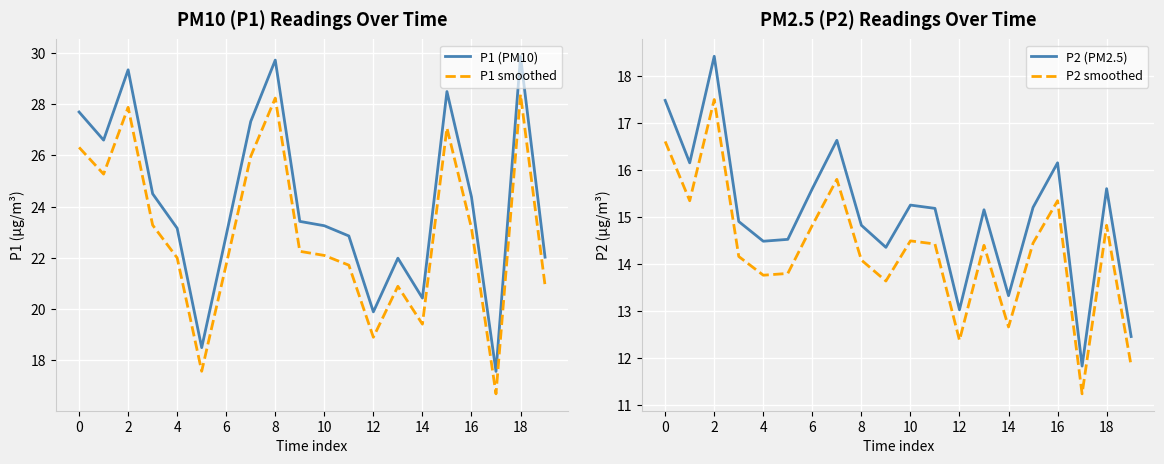

The value of P2 (PM2.5) at 6 is 5.1. True or false?

False